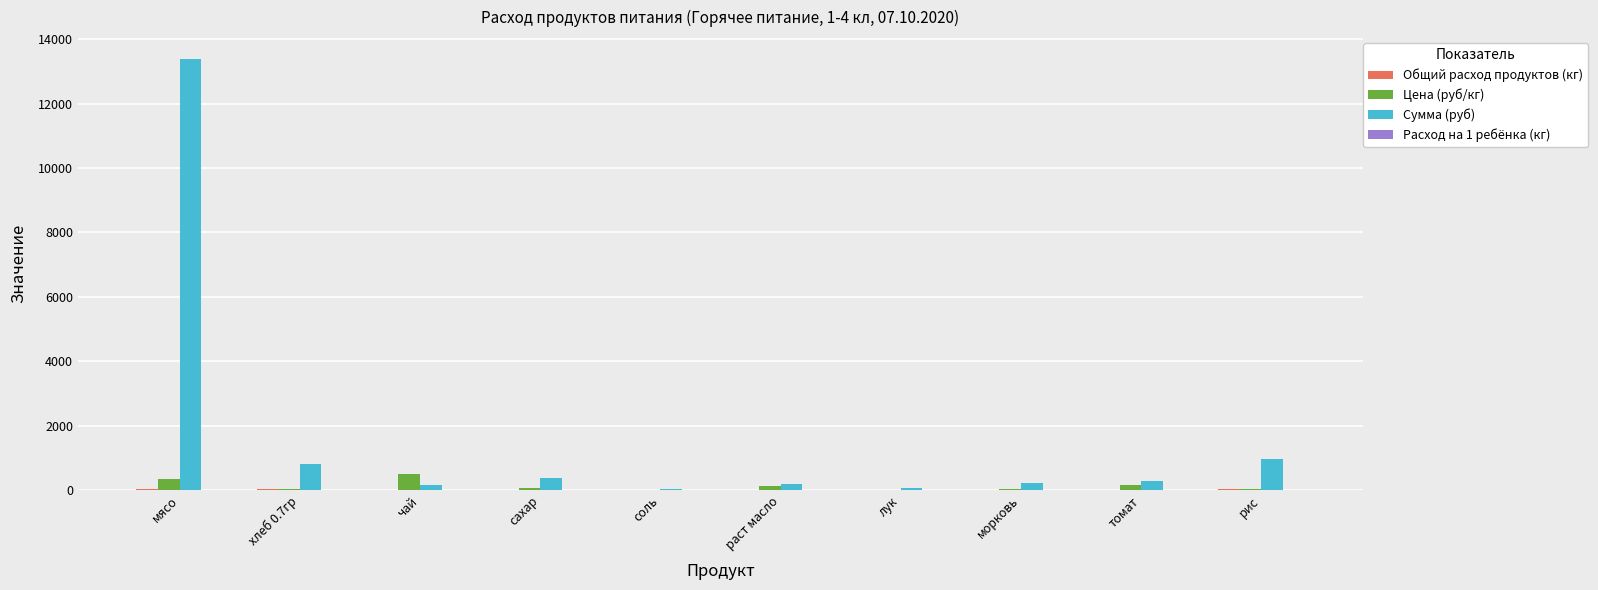

What is the highest value of the Цена (руб/кг) series?

500.0